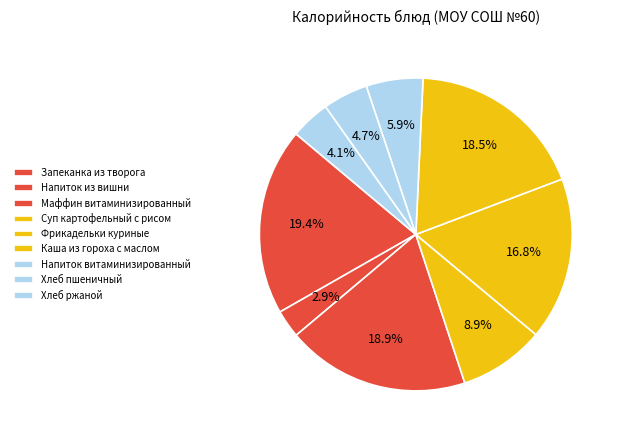

How many slices are in this pie chart?

9